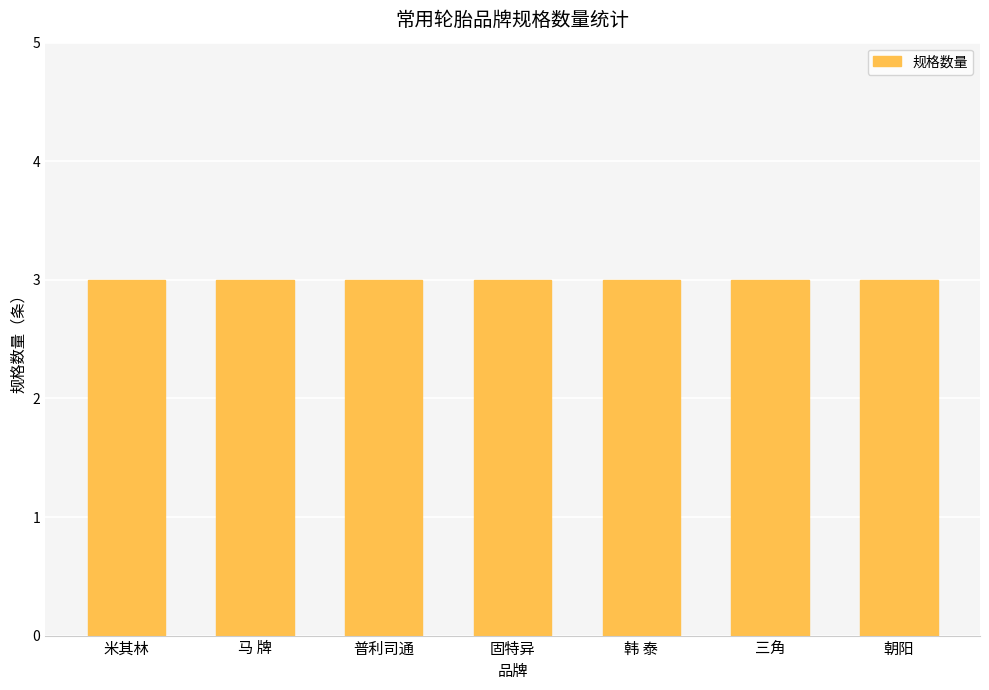

The 255/60R17 series shows 5 at 6. True or false?

False